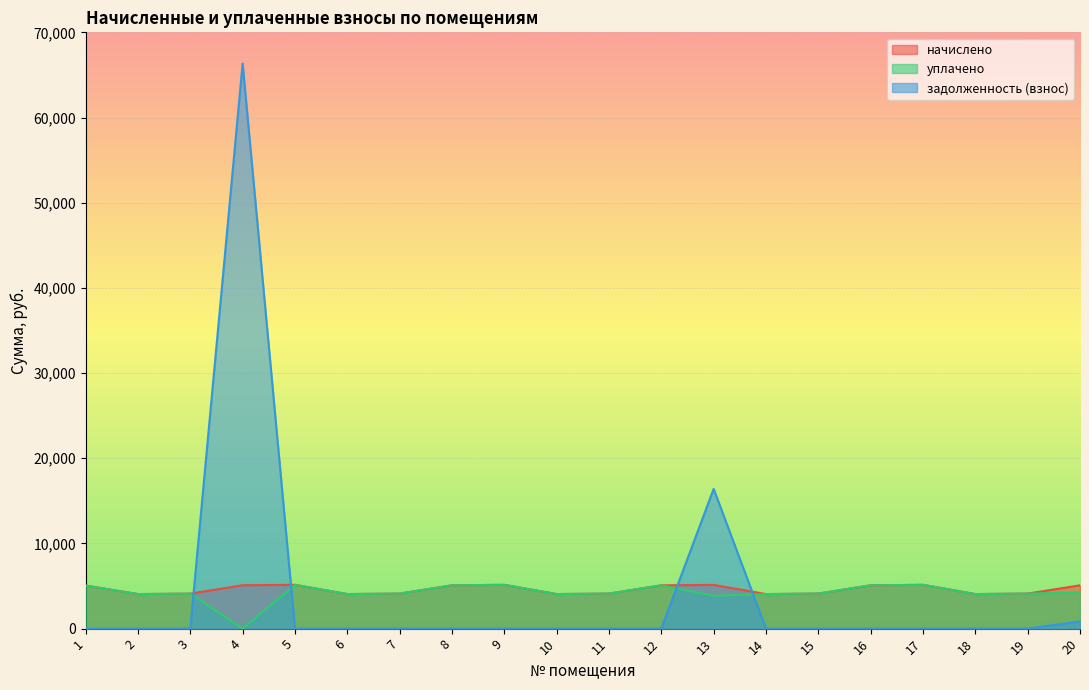

The задолженность (взнос) series shows 20052.7 at 5. True or false?

False